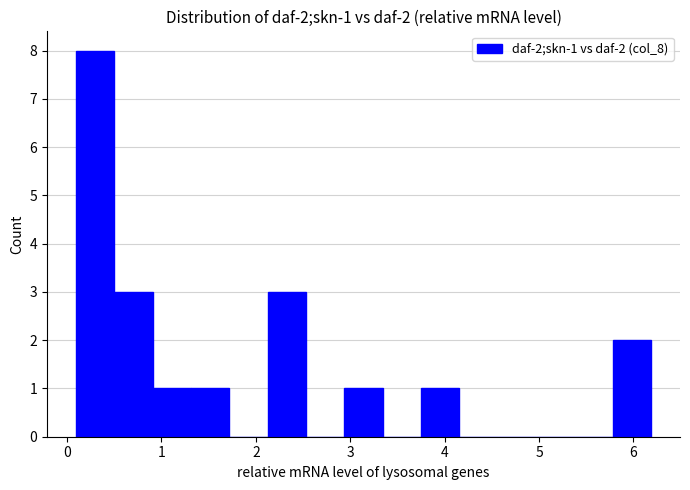

Which range on the x-axis has the tallest bar?

0.1 to 0.5